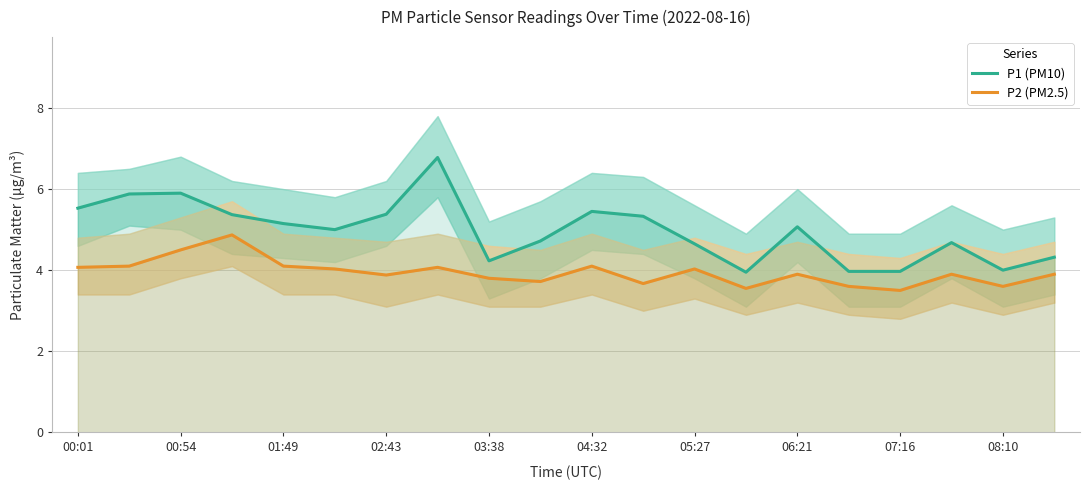

What is the maximum value shown in the chart?

6.8